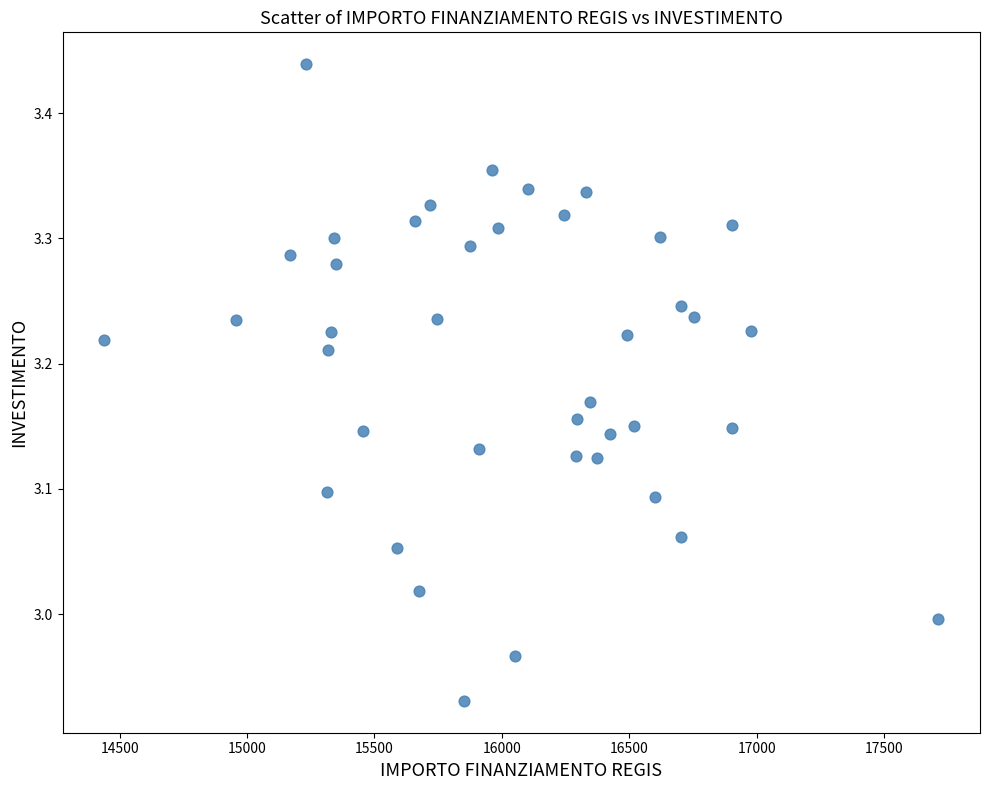

What is the range of Y values (max minus min)?

0.5